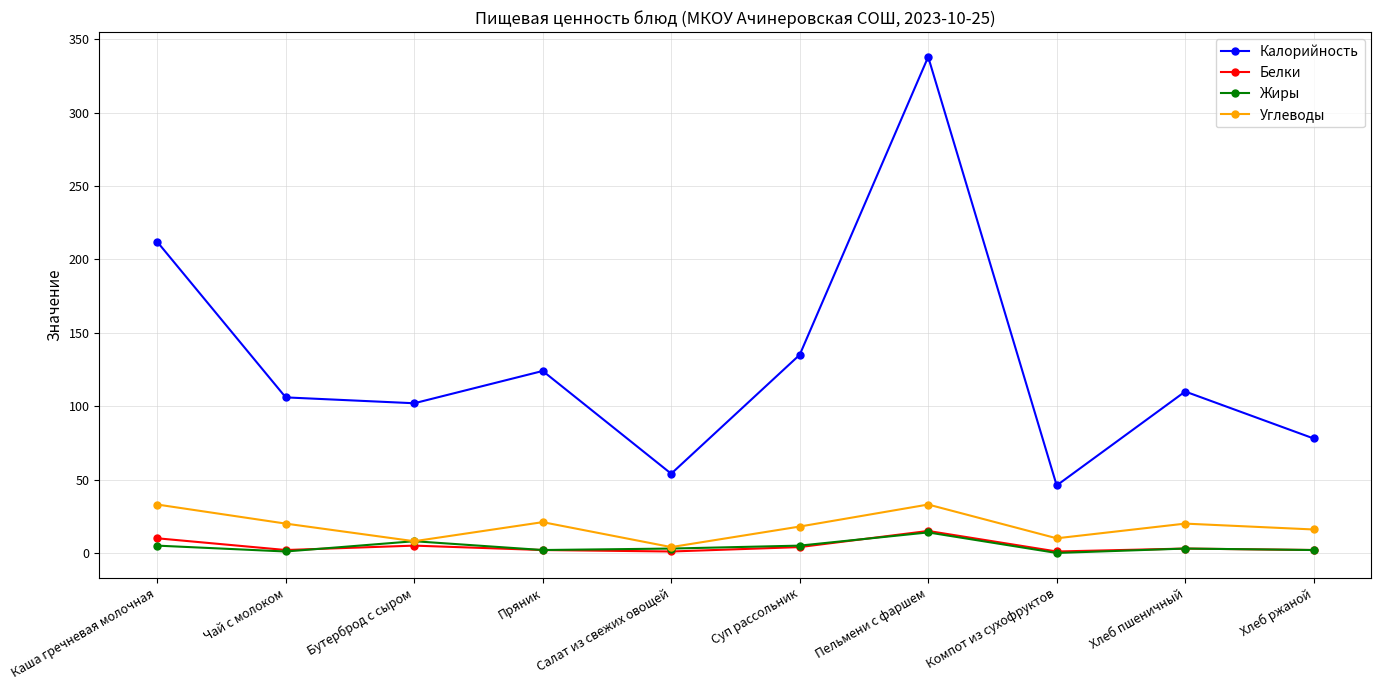

Between Пряник and Суп рассольник, which series saw the biggest shift?

Калорийность